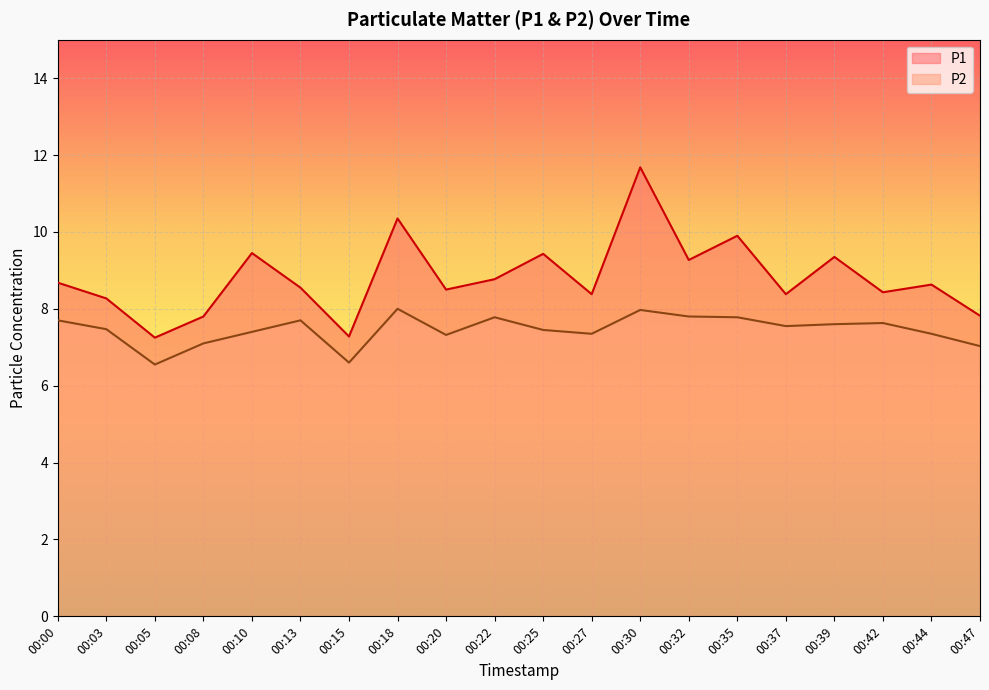

Reading left to right, transcribe all the data shown in this chart.

P1: 8.7	8.3	7.2	7.8	9.4	8.6	7.3	10.3	8.5	8.8	9.4	8.4	11.7	9.3	9.9	8.4	9.3	8.4	8.6	7.8
P2: 7.7	7.5	6.5	7.1	7.4	7.7	6.6	8.0	7.3	7.8	7.5	7.3	8.0	7.8	7.8	7.5	7.6	7.6	7.3	7.0